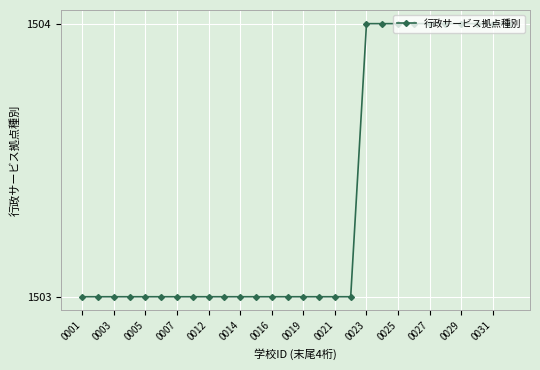

Count the values in the range 1503 to 1504.

28